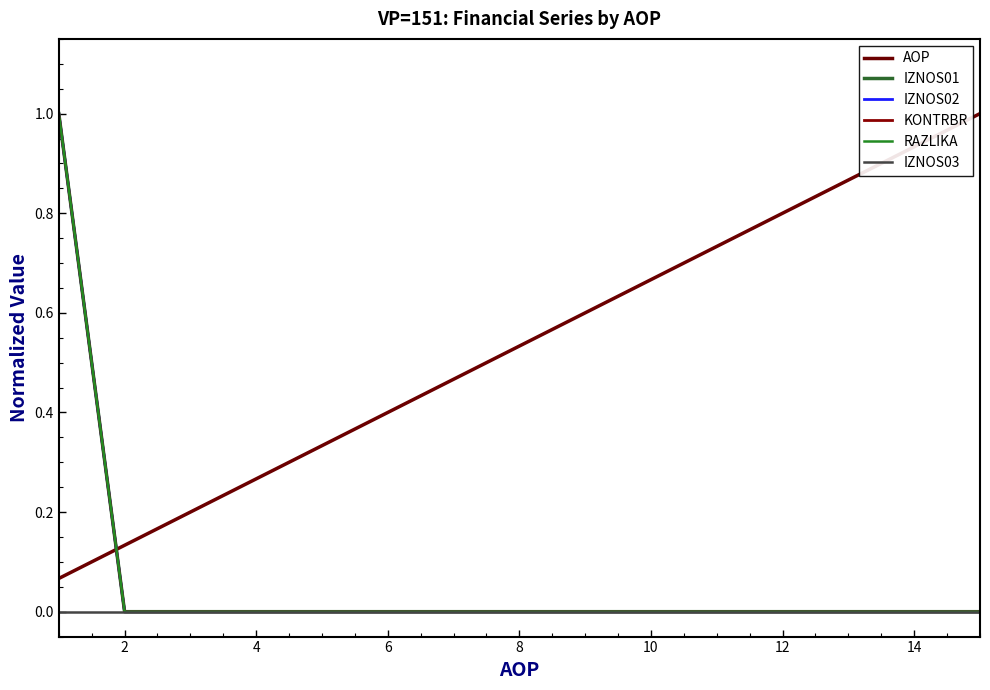

True or false: IZNOS02 and KONTRBR intersect in this chart.

False